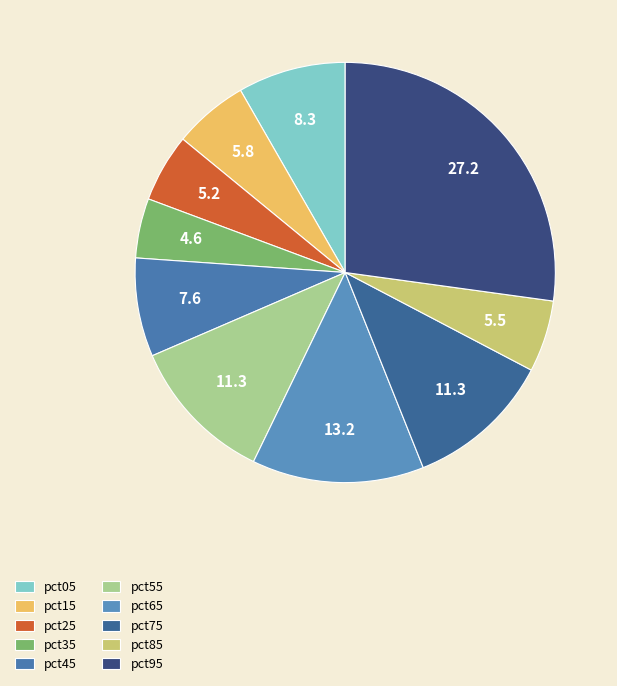

What percentage is the pct55 slice, to the nearest percent?

11%